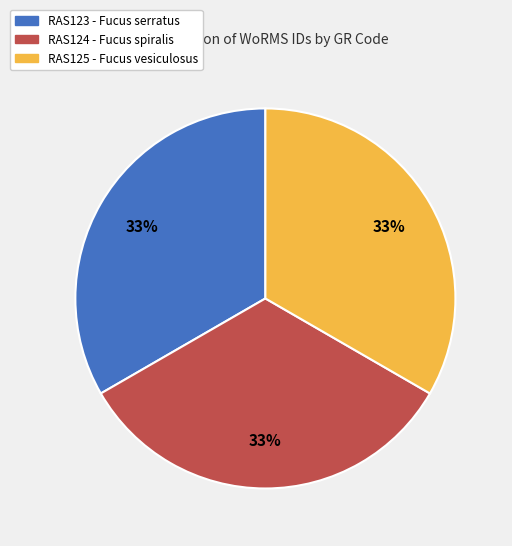

Is the sum of RAS124 - Fucus spiralis and RAS123 - Fucus serratus greater than half?

Yes